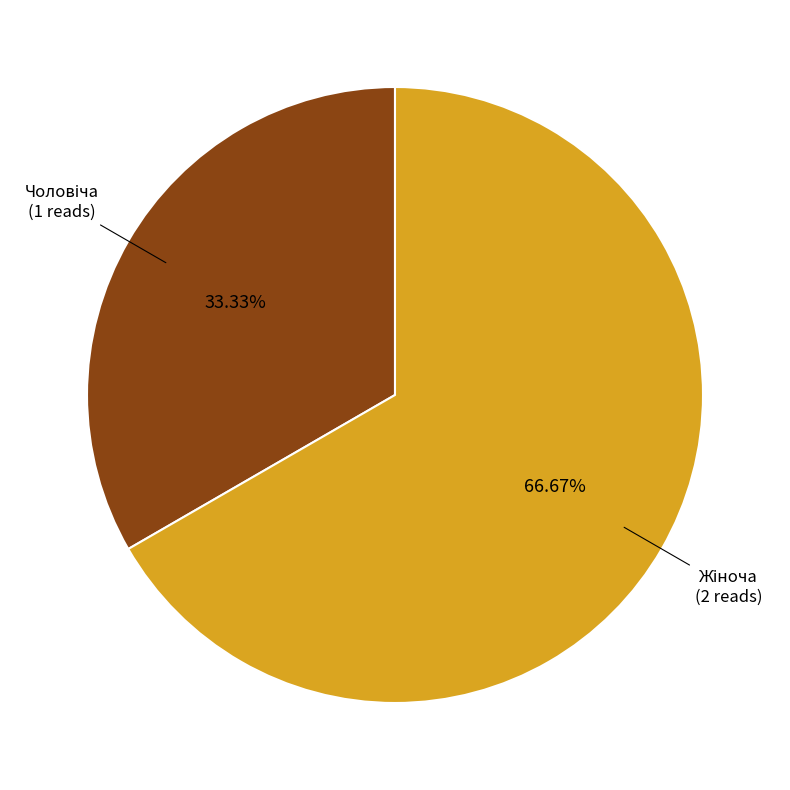

Count the number of slices in the pie.

2